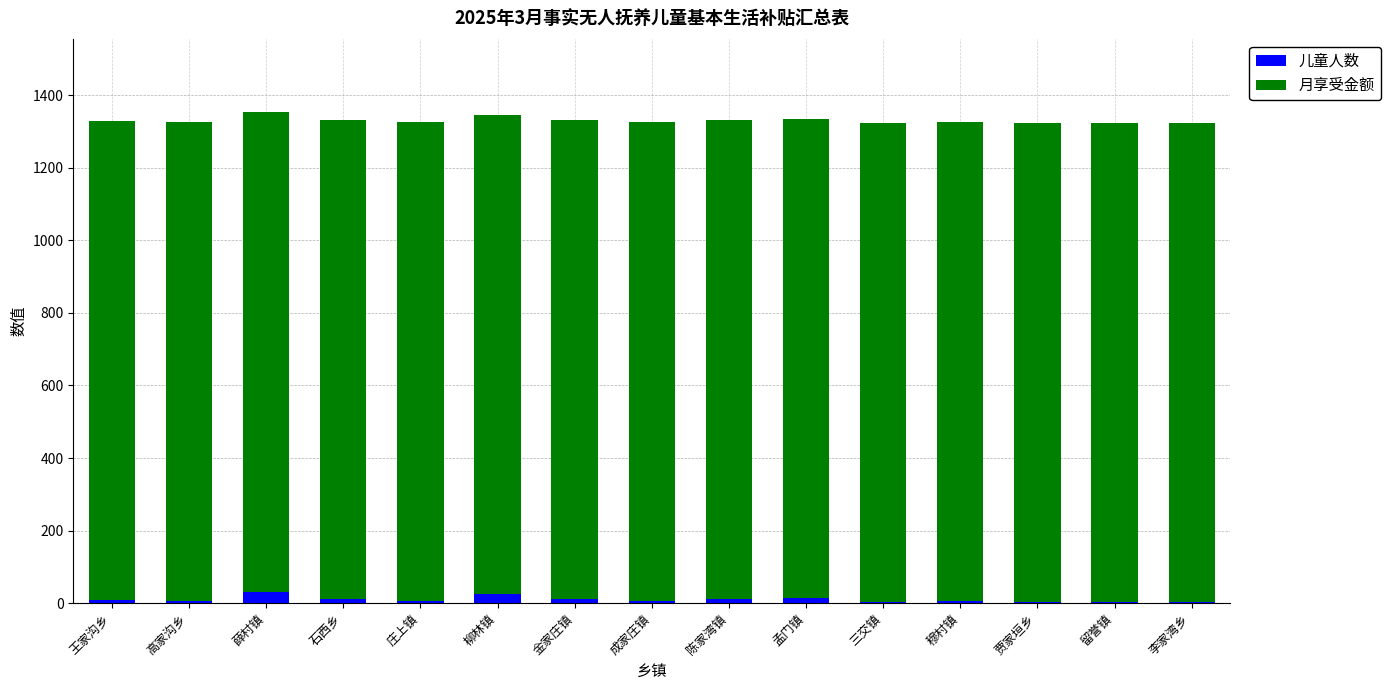

What is the sum of all 儿童人数 values?

151